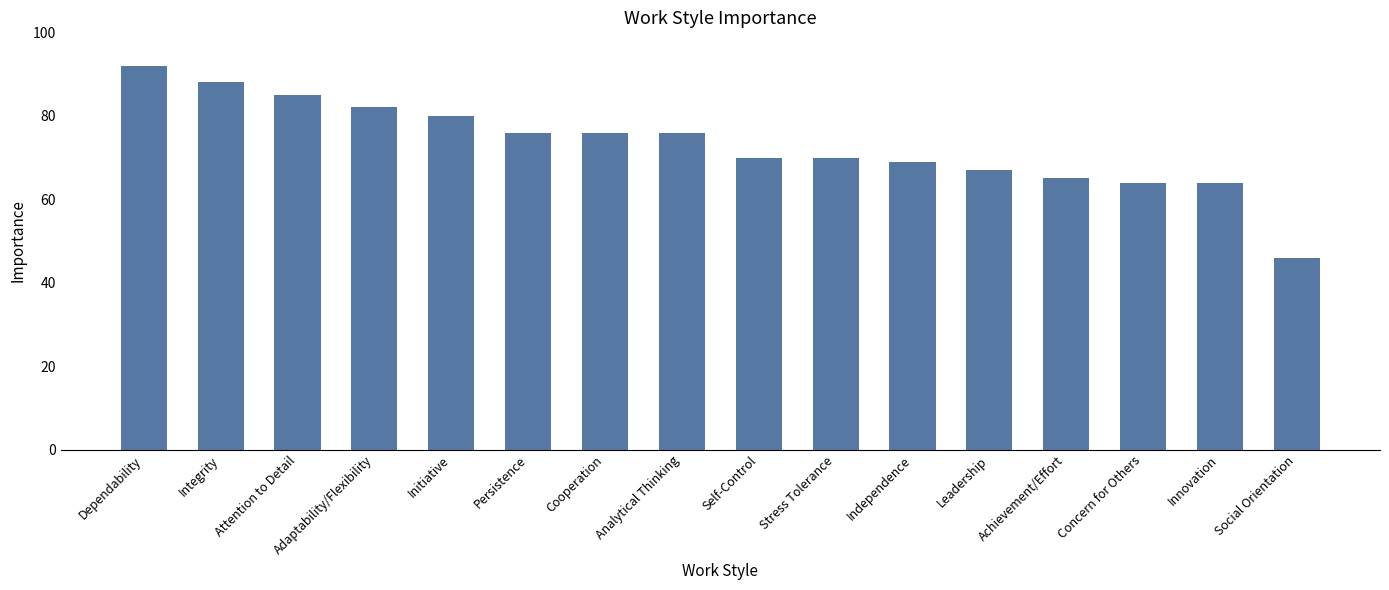

True or false: the data shows 49 at Attention to Detail.

False